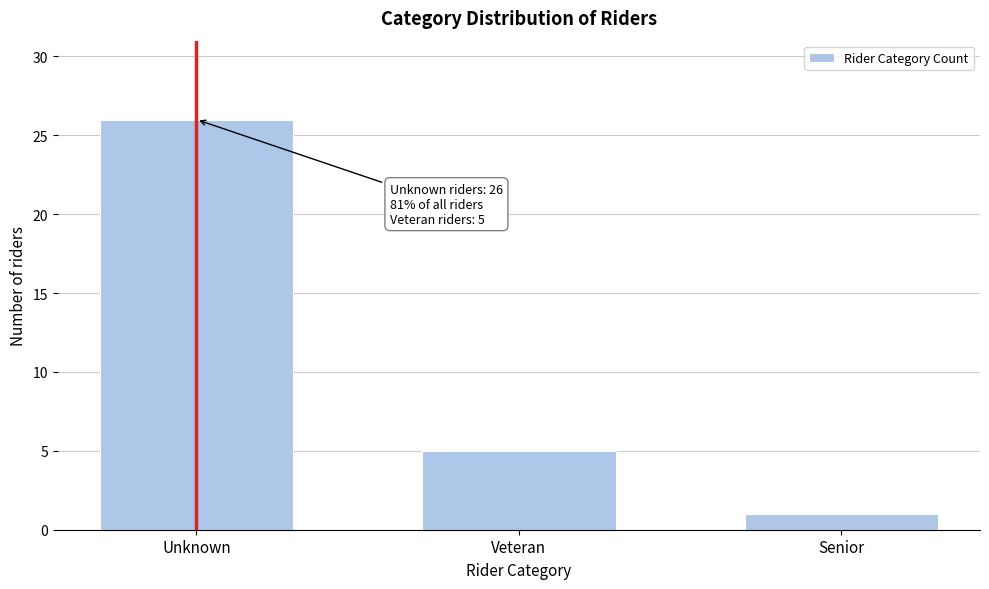

Reading left to right, transcribe all the data shown in this chart.

Unknown=26	Veteran=5	Senior=1